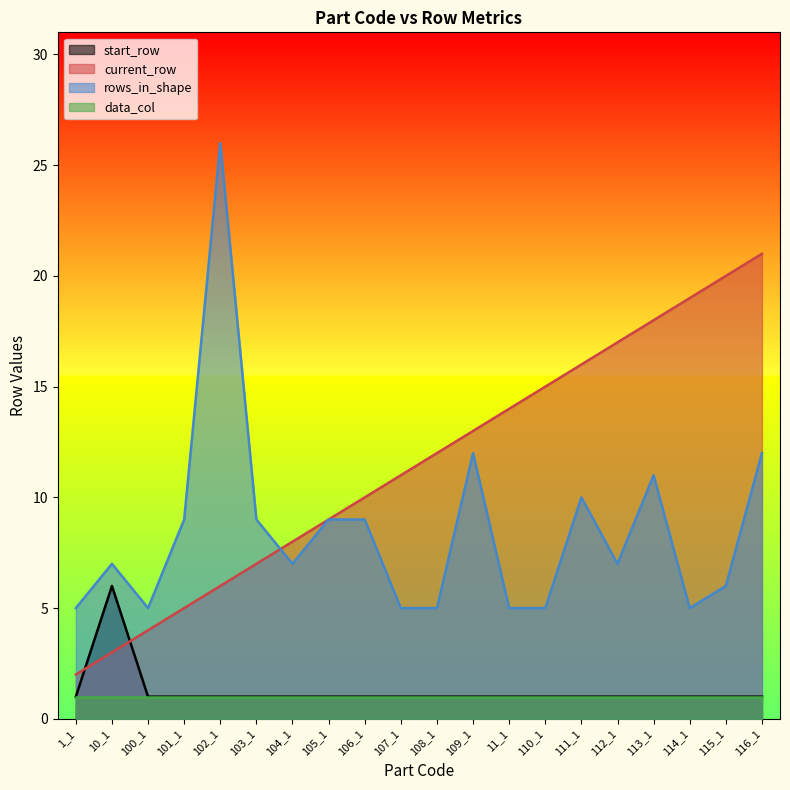

What is the average value of the start_row series?

1